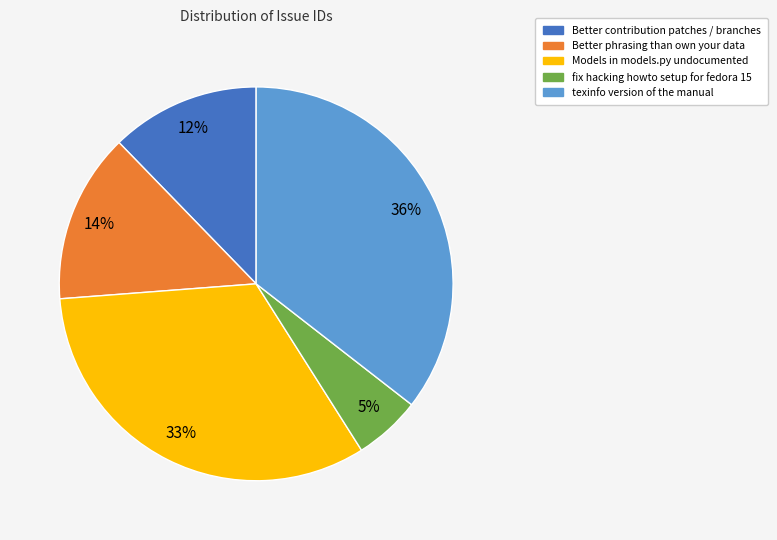

What is the largest slice in the pie chart?

texinfo version of the manual